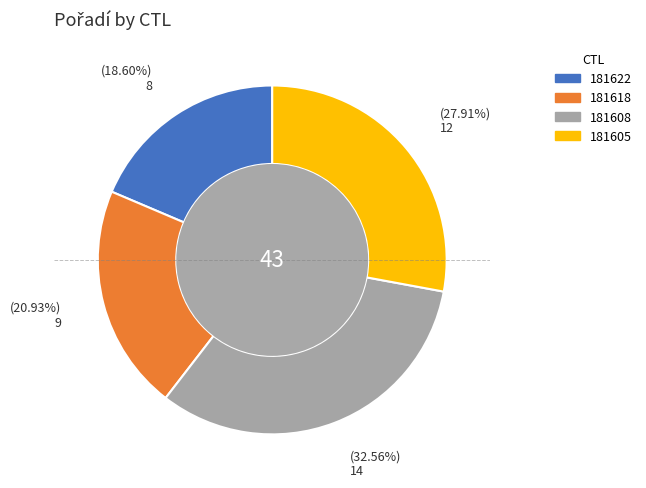

Is it true that 181605 is 18% of the pie?

False